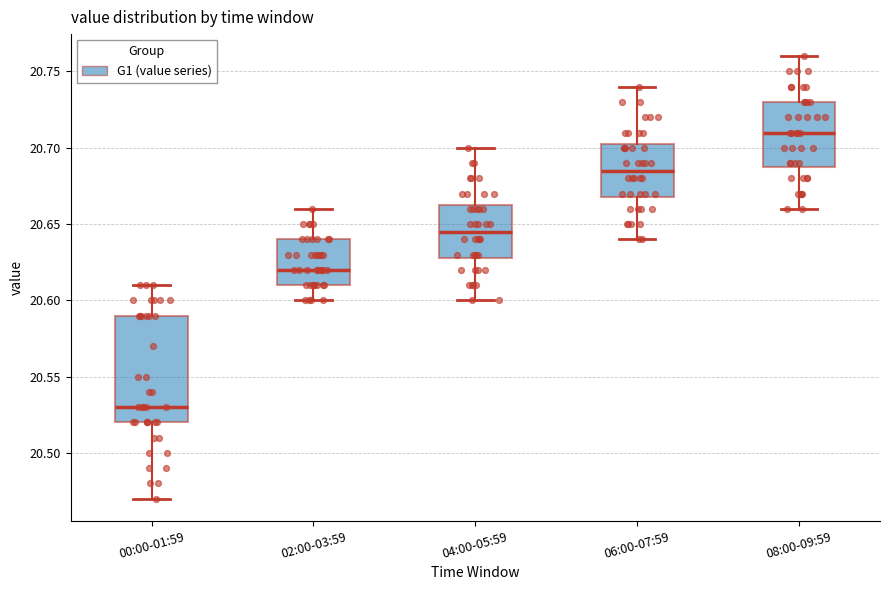

Which box is the tallest, from its lower edge to its upper edge?

00:00-01:59